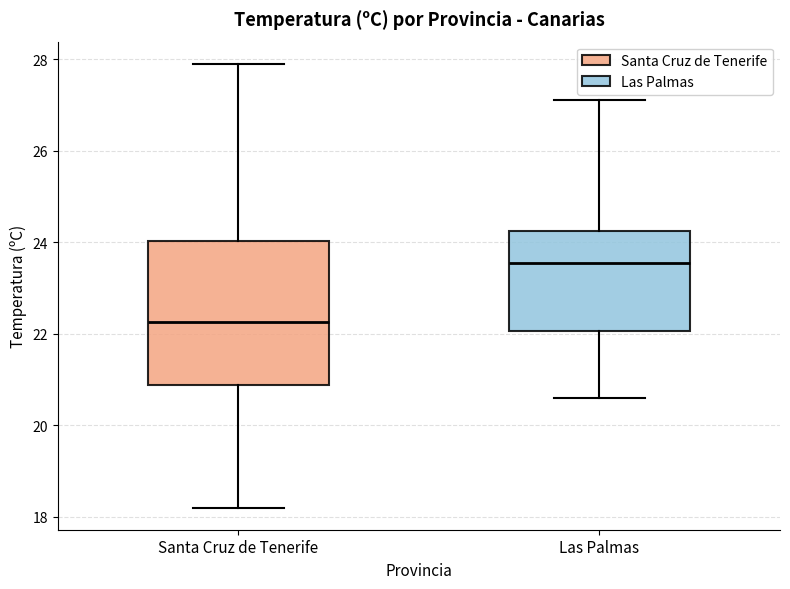

Which box has the lowest median line?

Santa Cruz de Tenerife